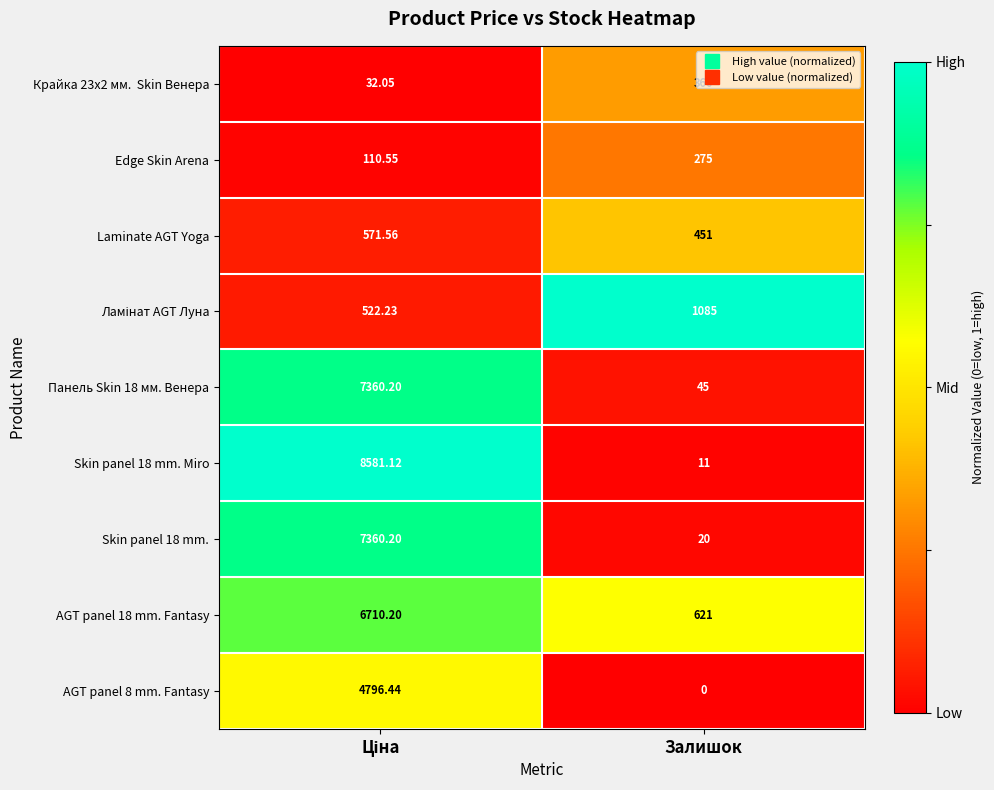

At which category does the chart reach its minimum across all series?

Залишок